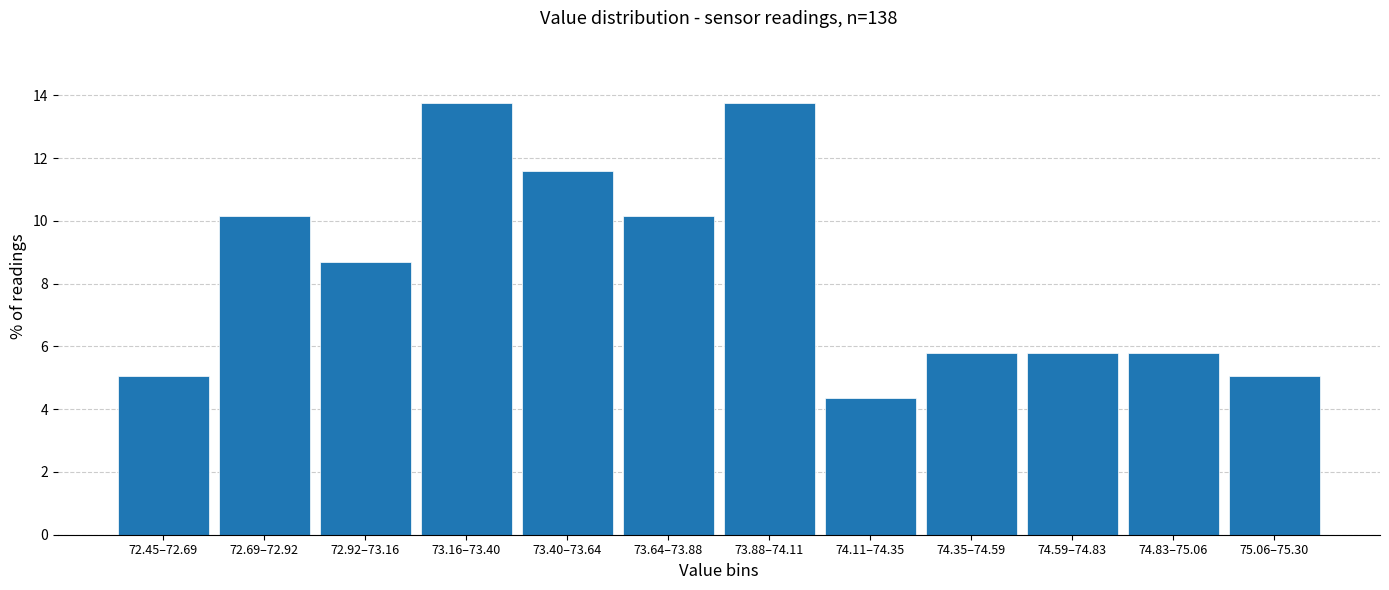

Reading left to right, transcribe all the data shown in this chart.

5.1	10.1	8.7	13.8	11.6	10.1	13.8	4.3	5.8	5.8	5.8	5.1